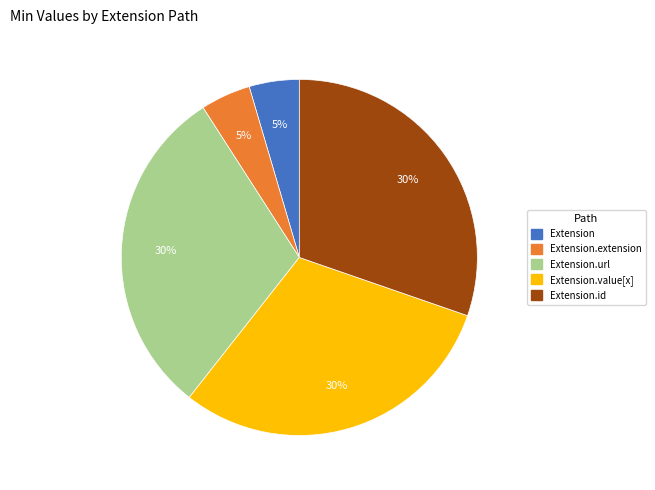

Is there any slice that represents more than half of the pie?

No